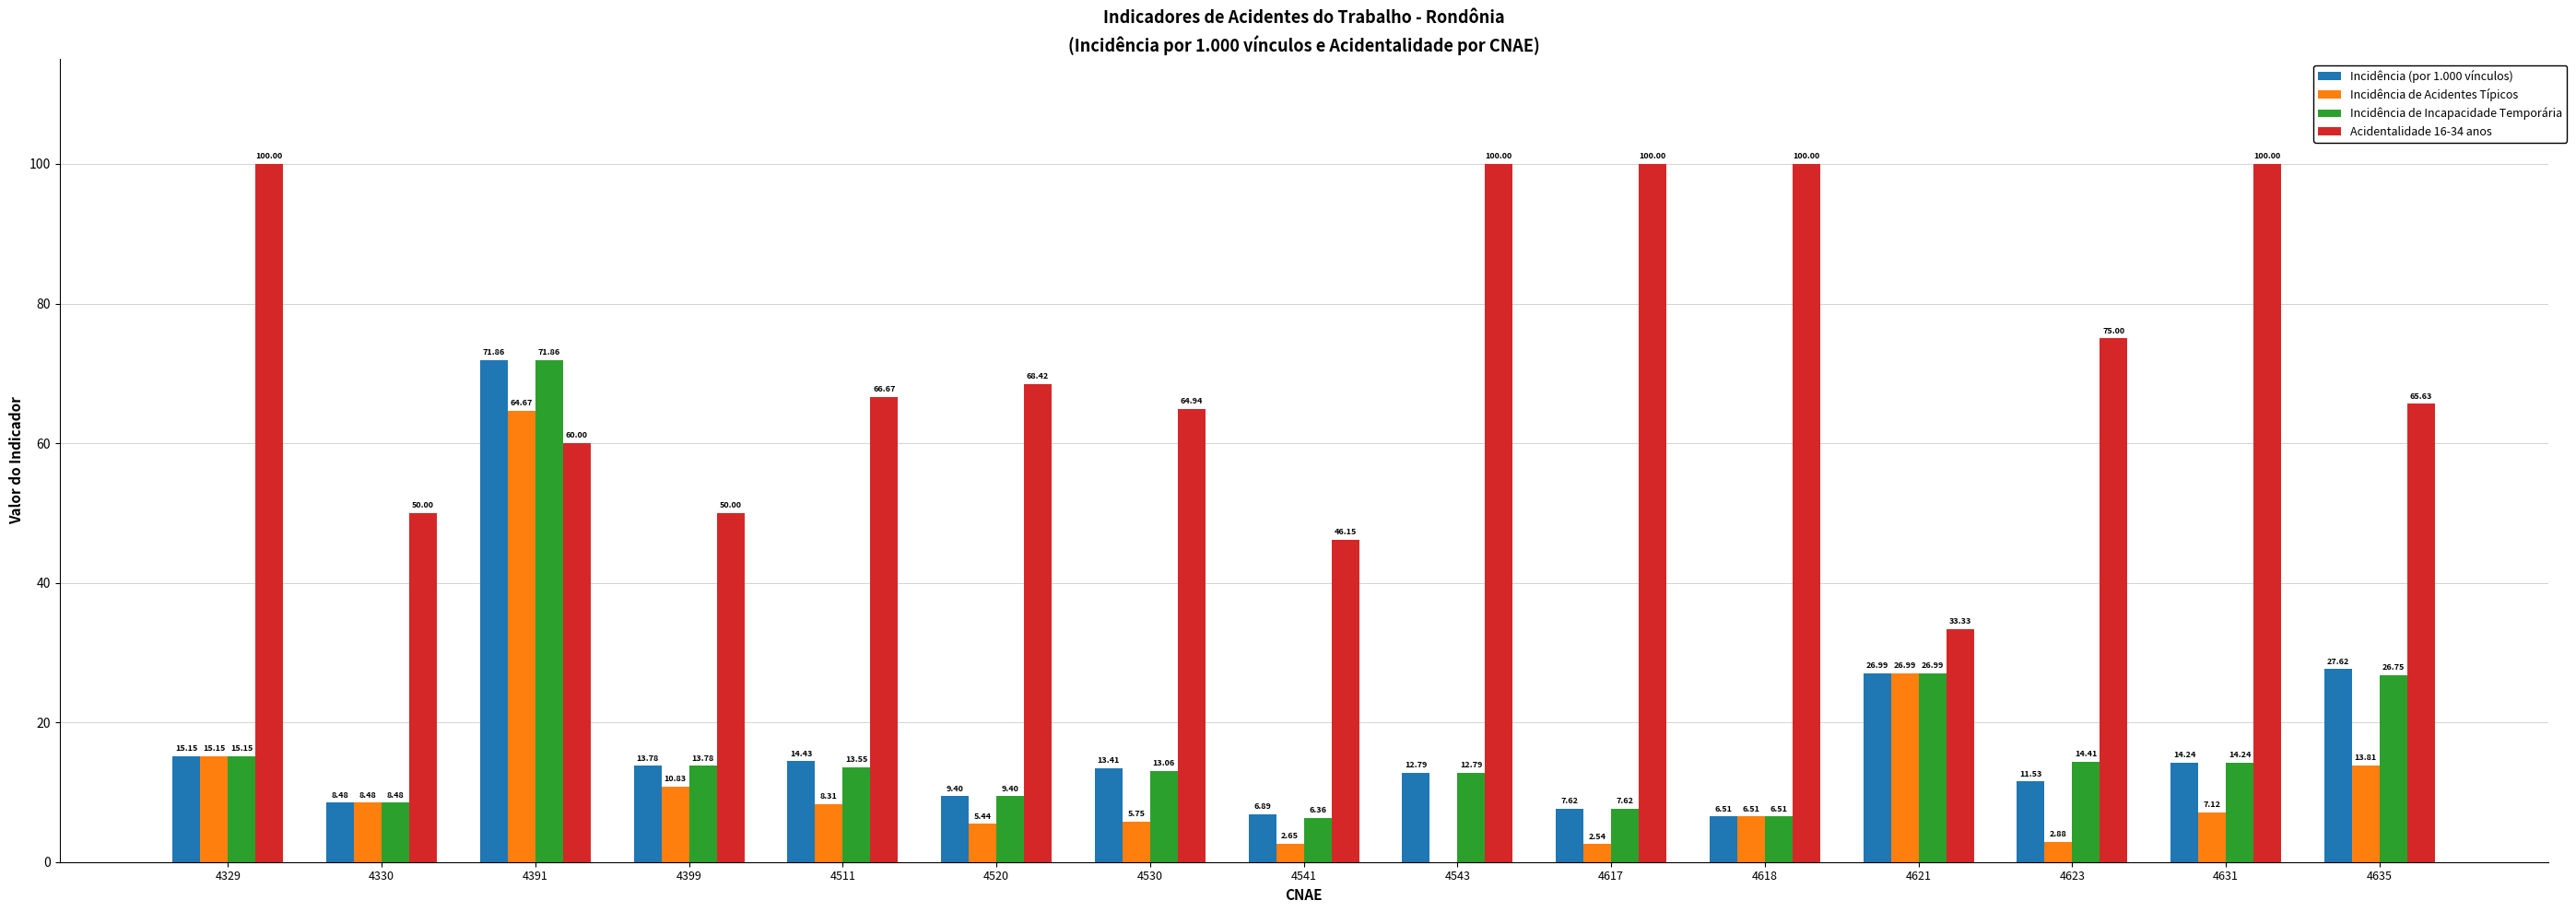

What is the total value across all series at 4621?

114.3